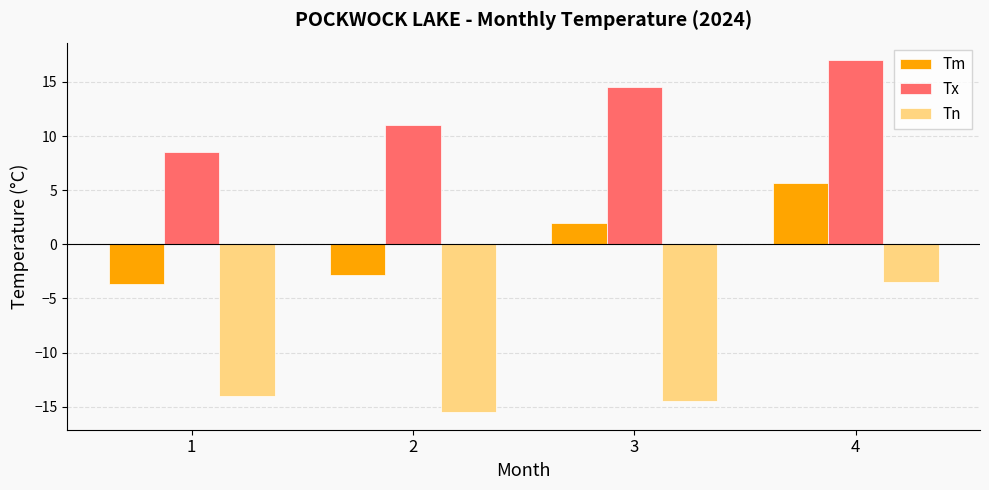

The Tn series shows -14.5 at 3. True or false?

True